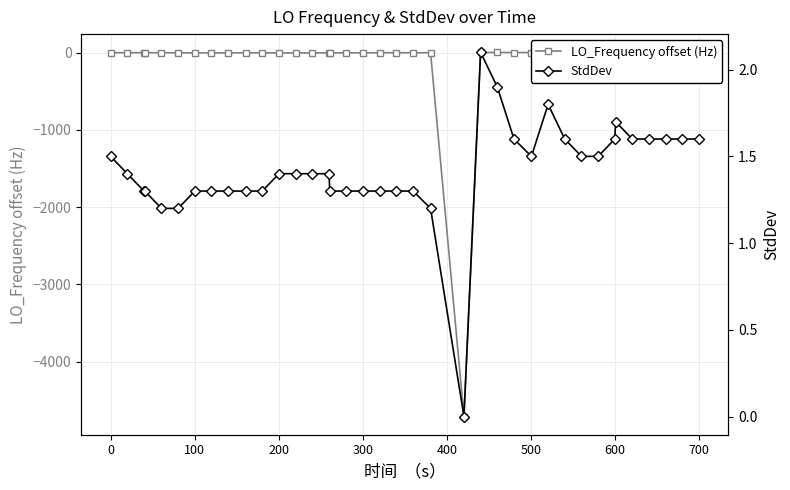

What is the value of the StdDev point at the 10th from the left?

1.3